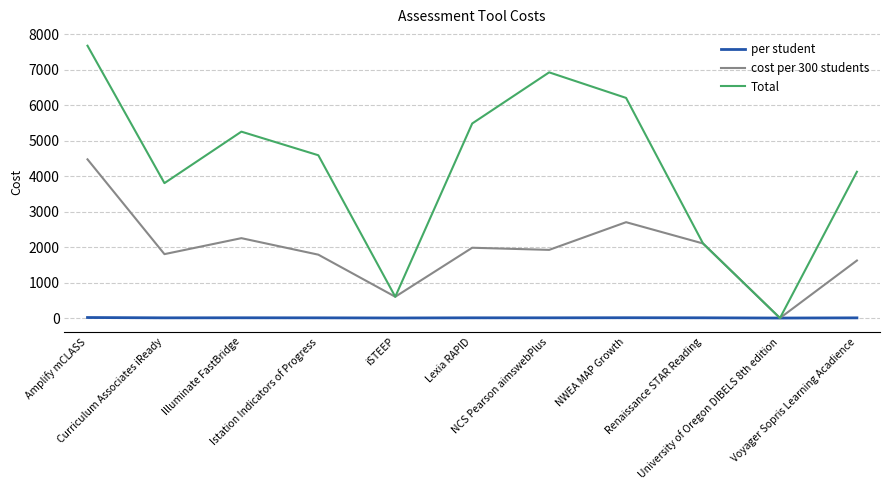

At how many categories does at least one series exceed 1111?

9